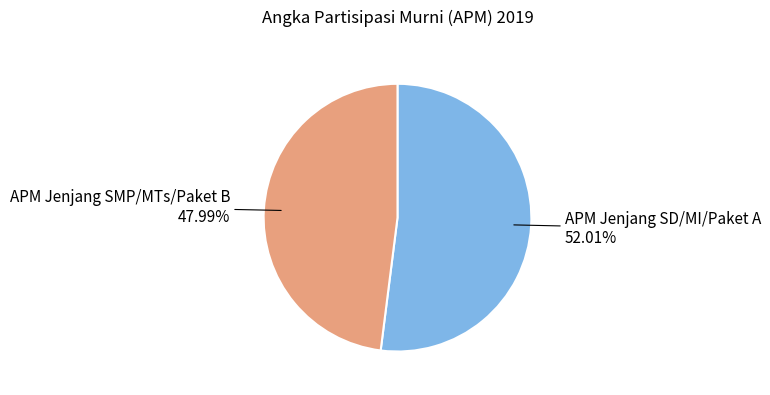

True or false: APM Jenjang SMP/MTs/Paket B accounts for 36% of the total.

False